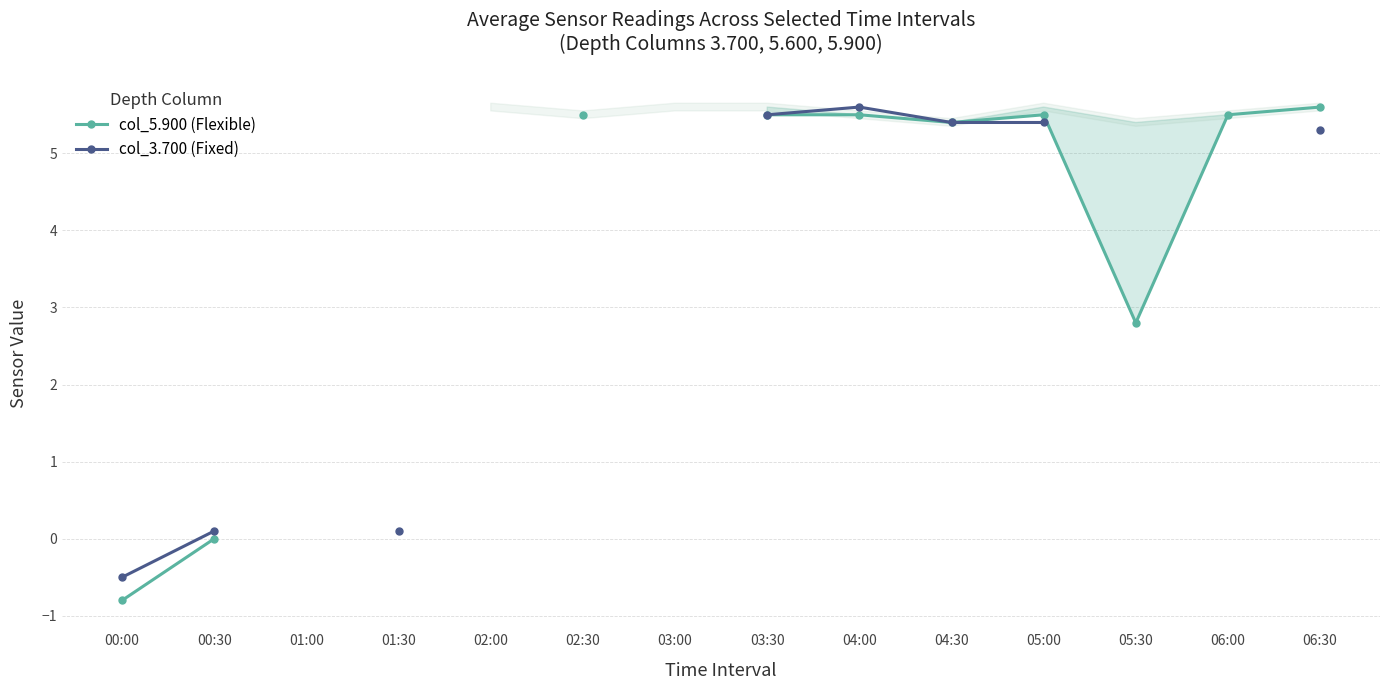

Between 00:00 and 01:30, which series saw the biggest shift?

col_3.700 (Fixed)